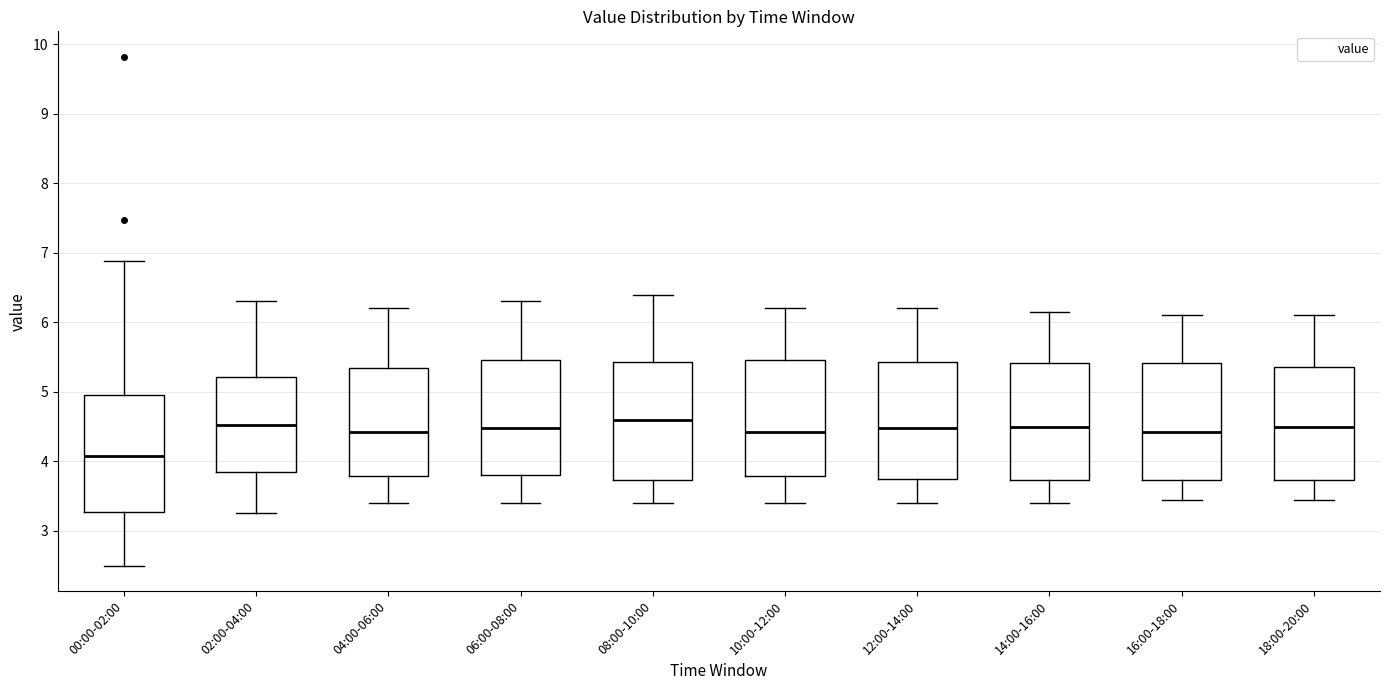

Where does the upper whisker of the box for 02:00-04:00 end on the y-axis? The values are not printed on the chart, so give them approximately, as read against the axis.

6.3